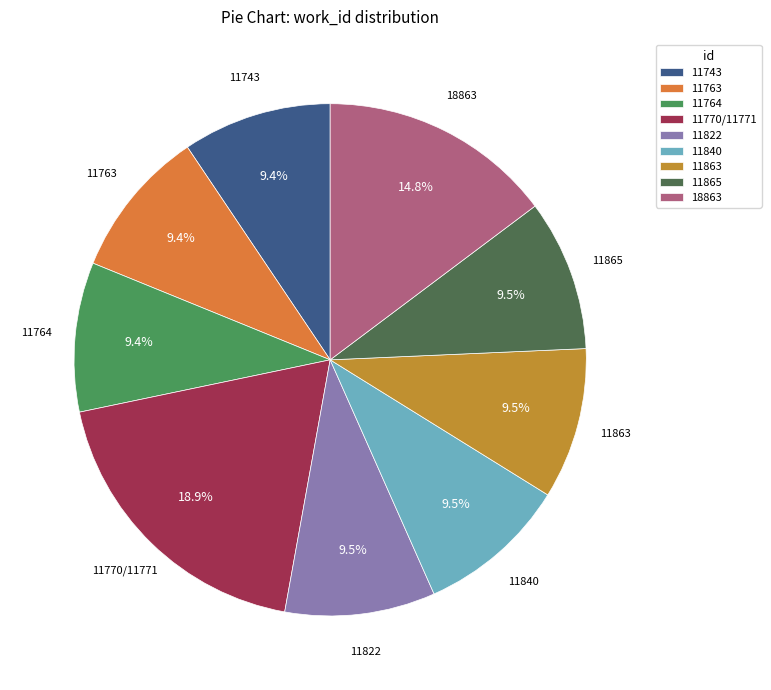

Is there any slice that represents more than half of the pie?

No